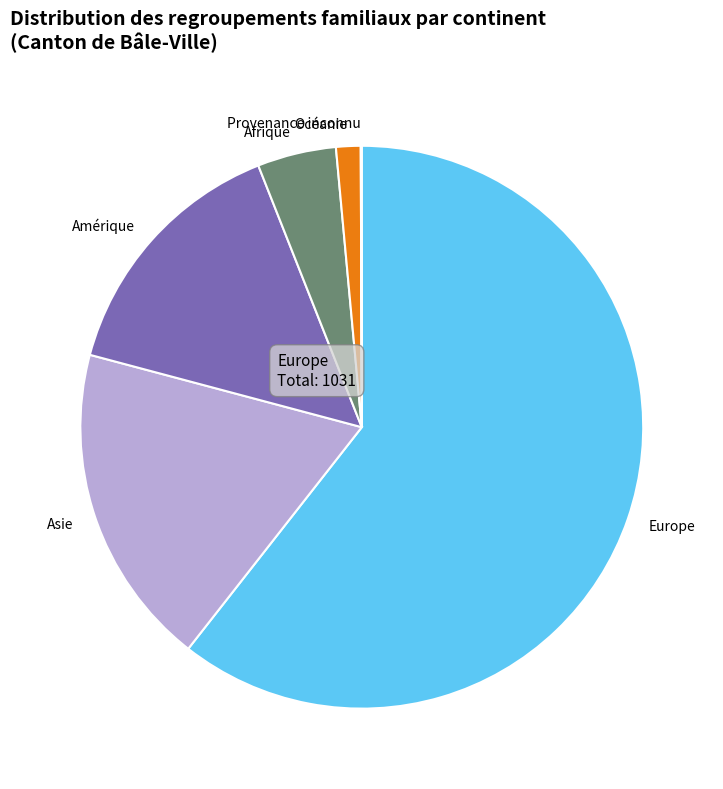

Is Afrique the majority of the pie?

No